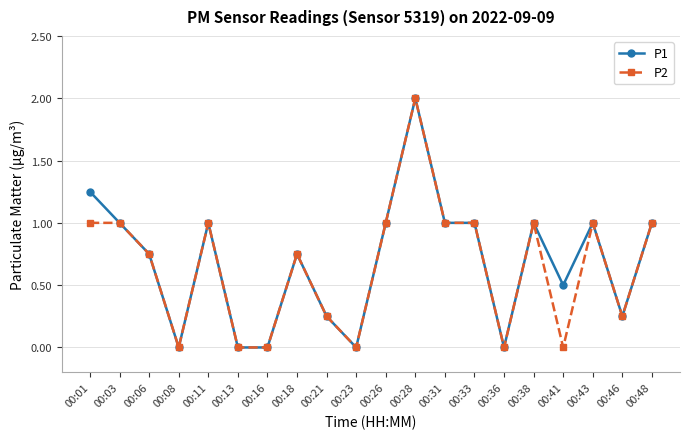

What is the maximum value shown in the chart?

2.0